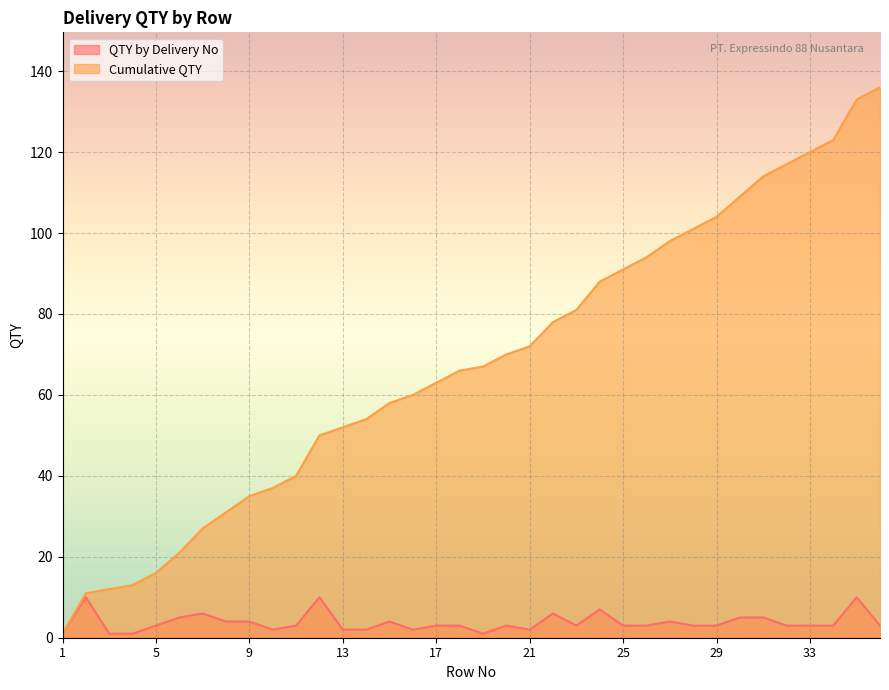

List the series in order of their overall mean, highest first.

Cumulative QTY, QTY by Delivery No